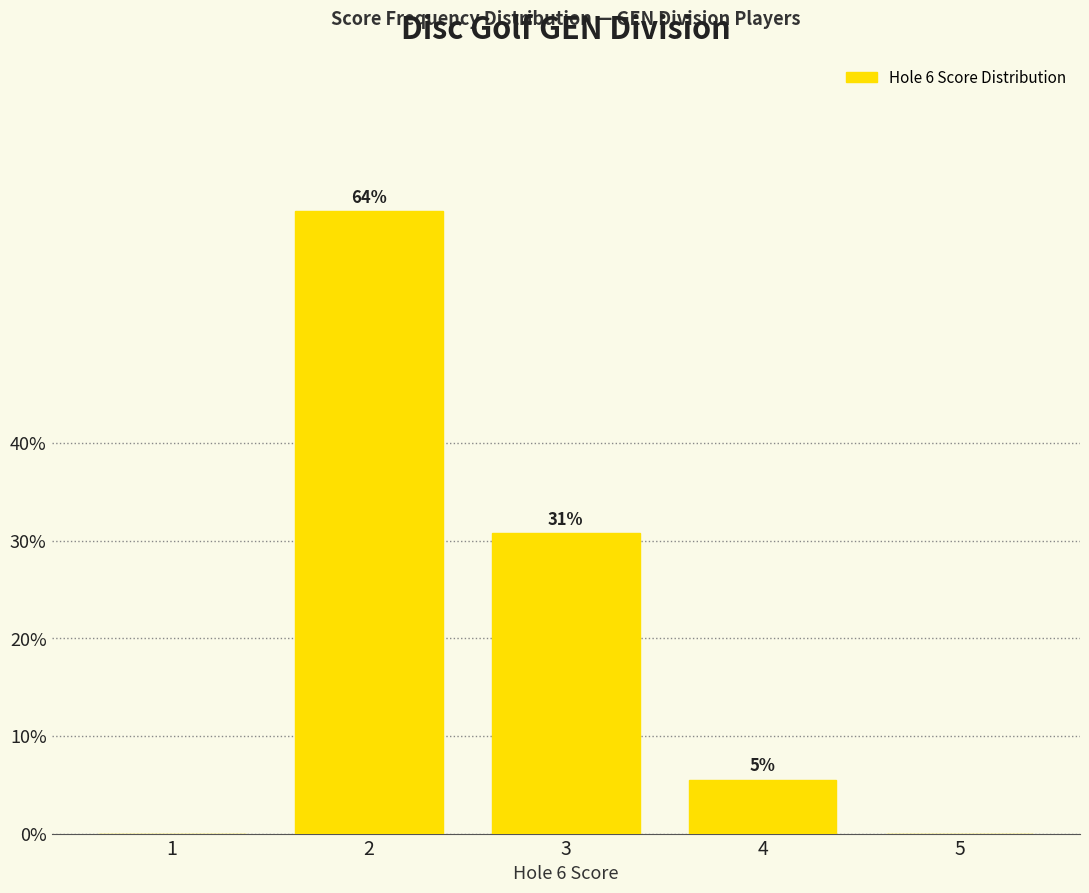

What is the value of the 2nd bar from the left?

63.7